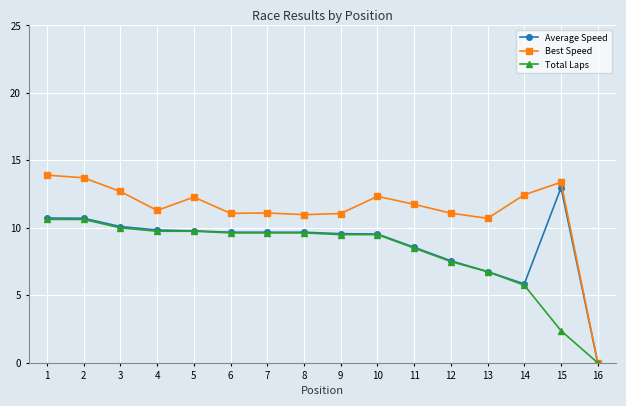

Rank the series by their average value, from highest to lowest.

Best Speed, Average Speed, Total Laps